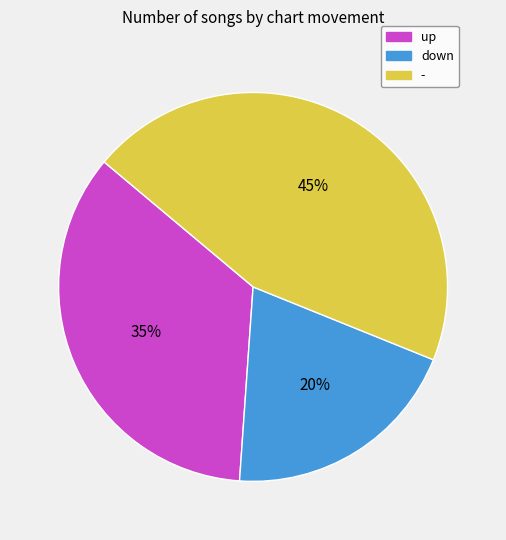

True or false: down accounts for 20% of the total.

True